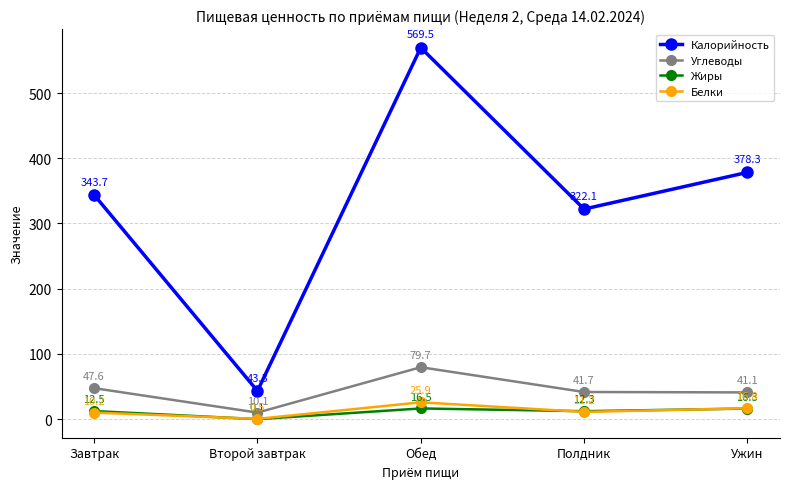

The value of Калорийность at Полдник is 460.4. True or false?

False